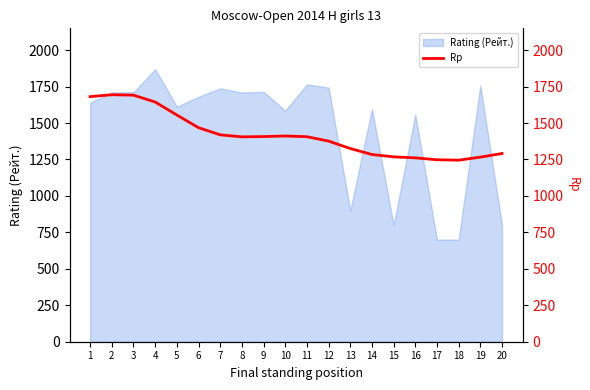

The value of Rating (Рейт.) at 20 is 800. True or false?

True